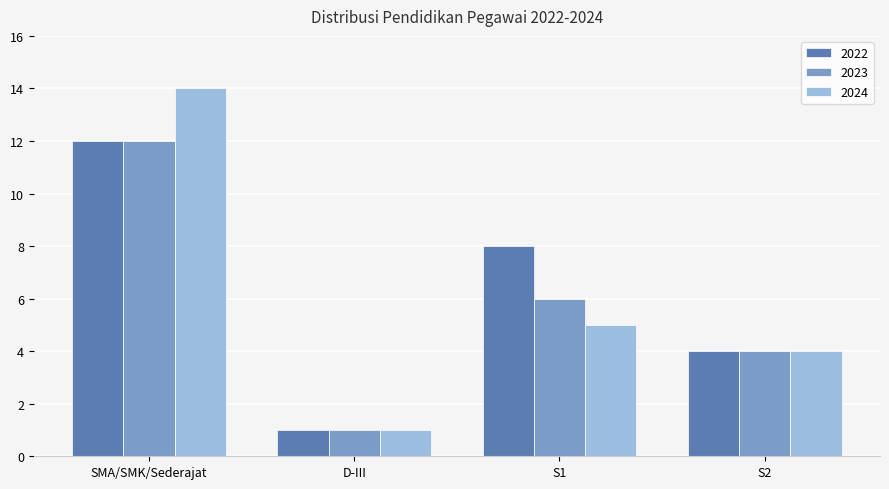

Which series has the largest total across all categories?

2022